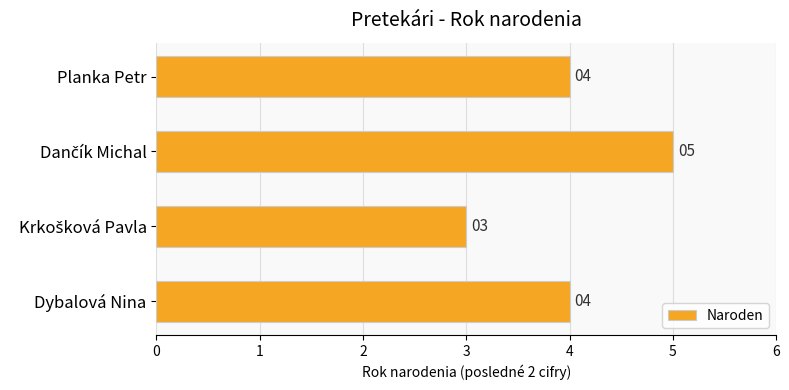

What is the label of the 1st bar from the bottom?

Dybalová Nina